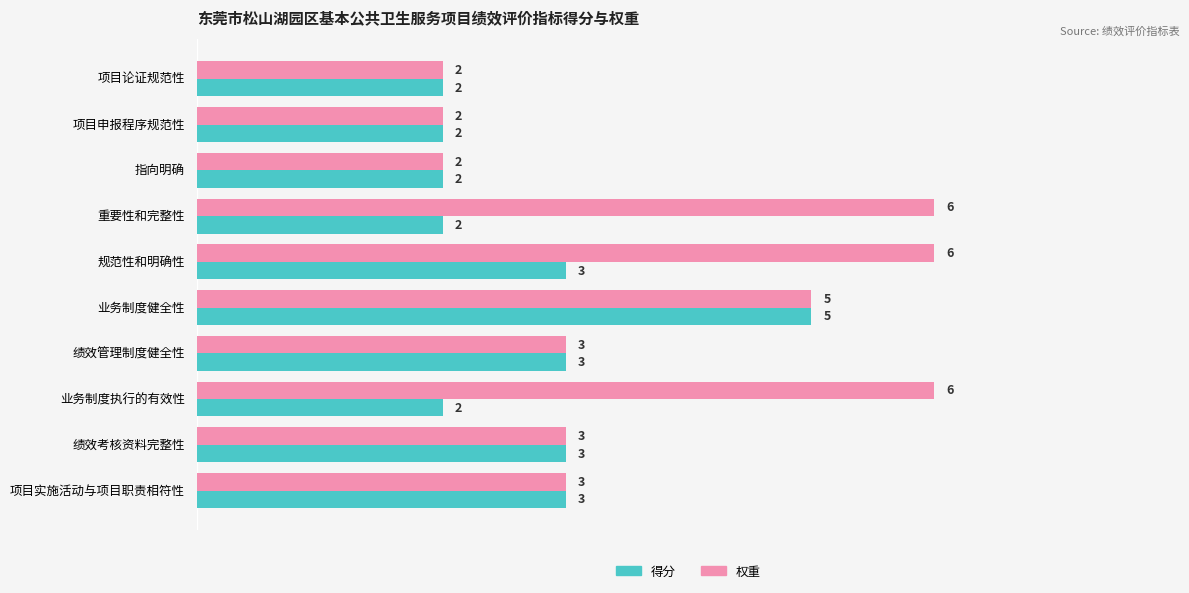

How many data points in 权重 are less than 3?

3